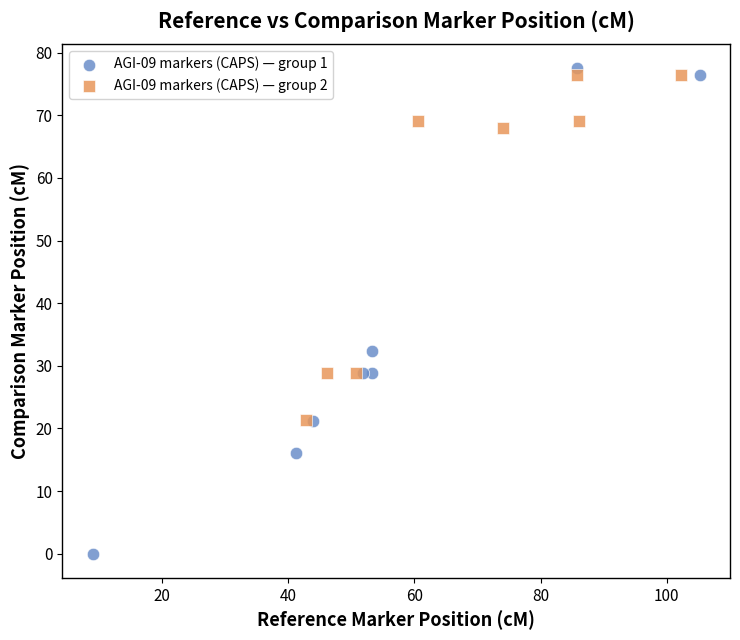

Which series reaches the maximum Y coordinate?

AGI-09 markers (CAPS) — group 1